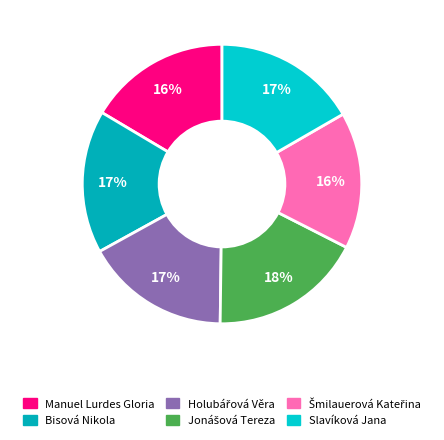

Which category has the biggest portion of the pie?

Jonášová Tereza